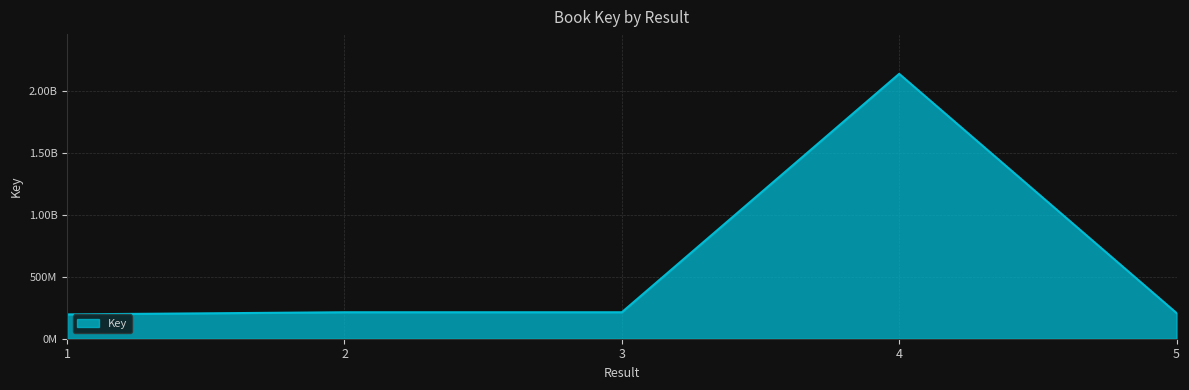

What is the change in value from 3 to 5?

-6121903